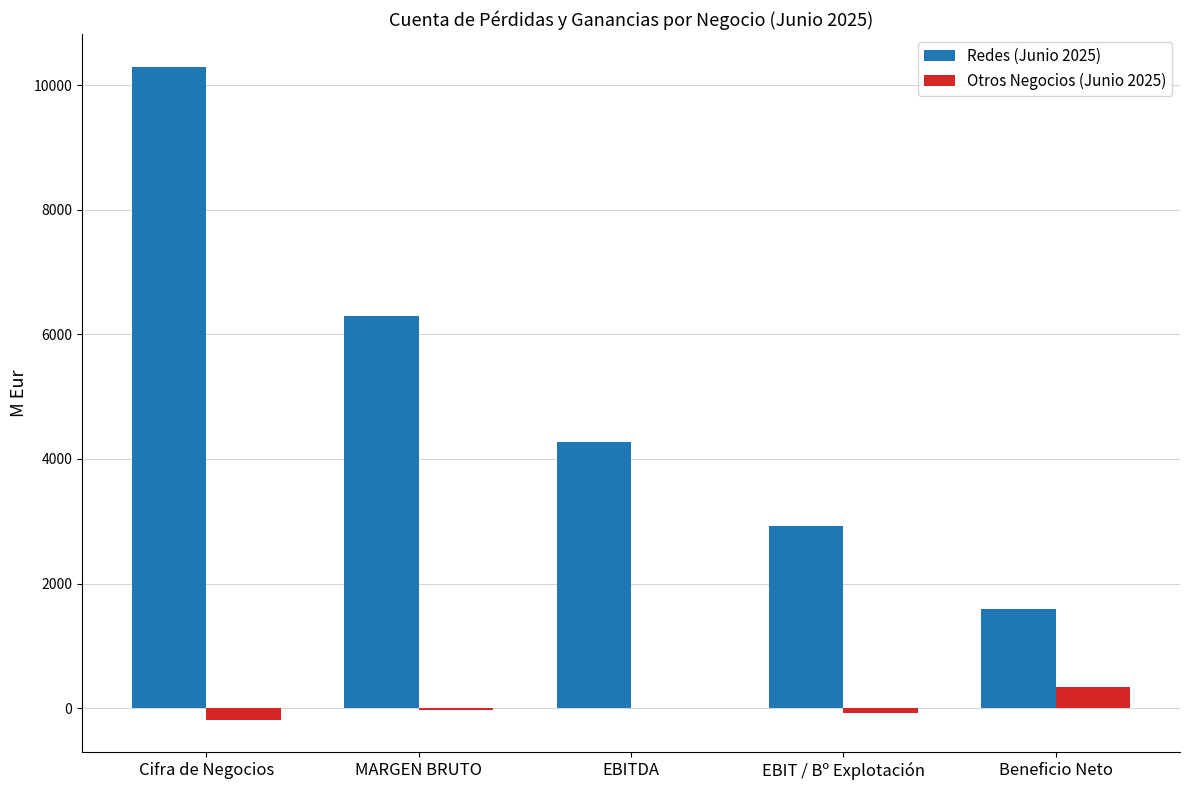

The Redes (Junio 2025) series shows 1599.2 at Beneficio Neto. True or false?

True